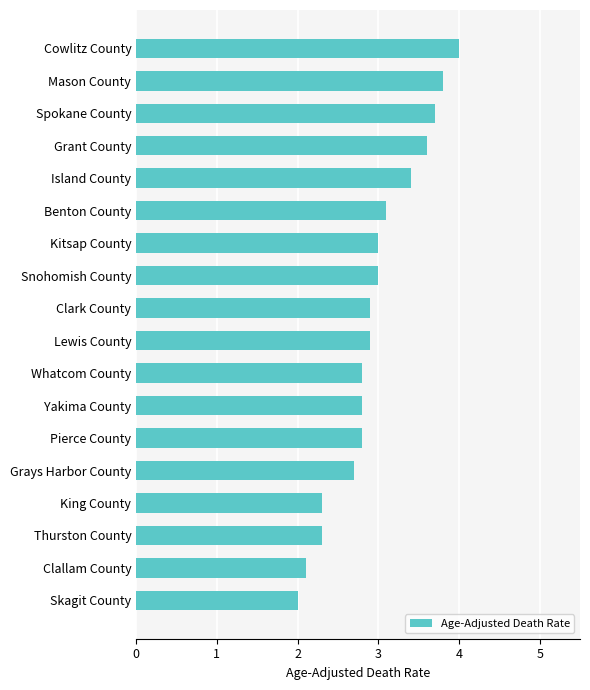

How many distinct data groups are displayed?

1